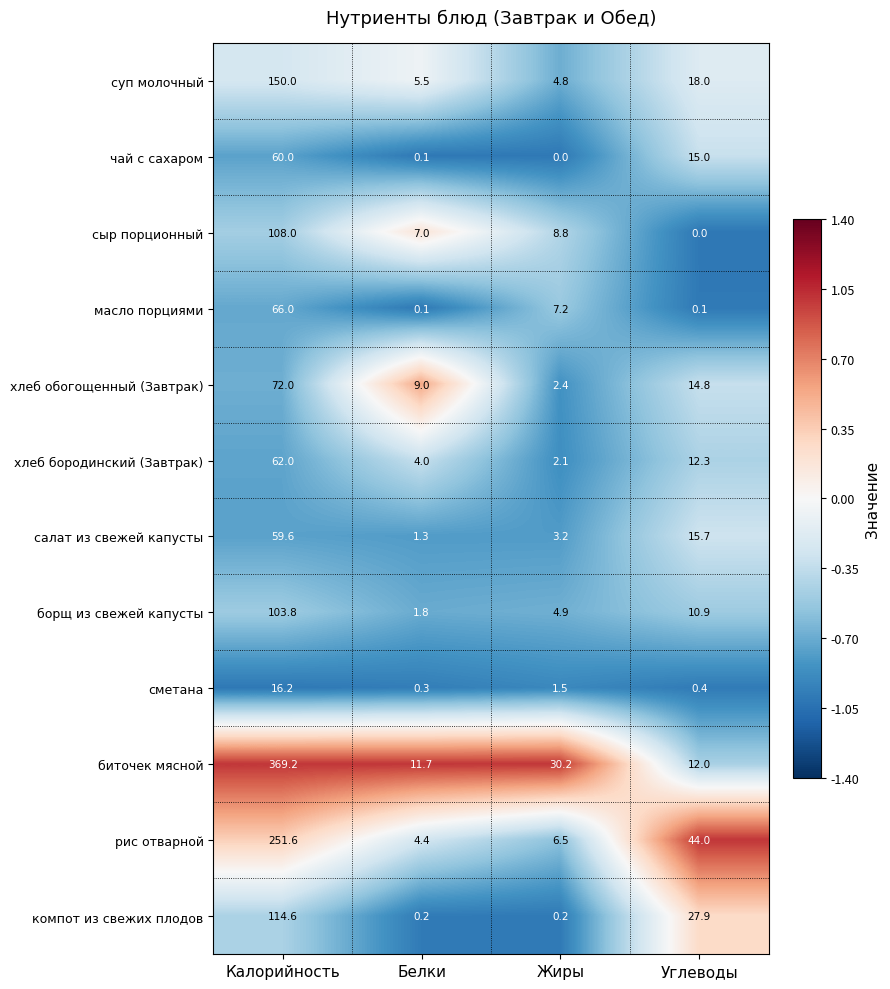

What is the greatest value displayed?

369.2